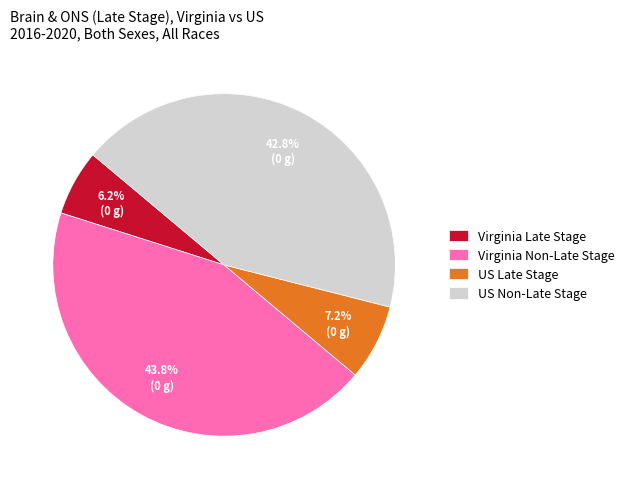

Combined, do Virginia Late Stage and US Late Stage account for over 50%?

No